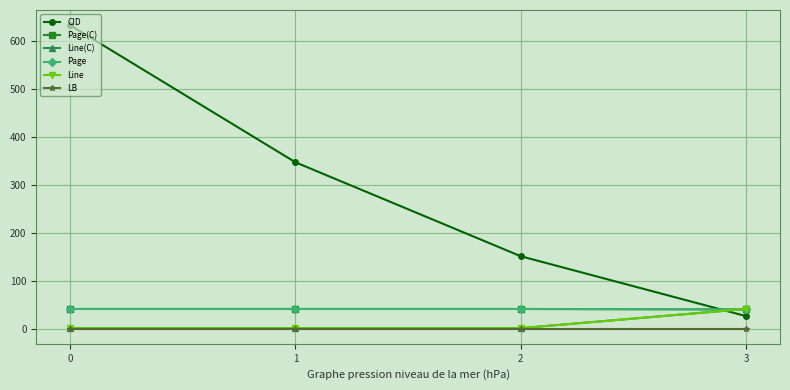

Is this an area chart (filled region under the line)?

No